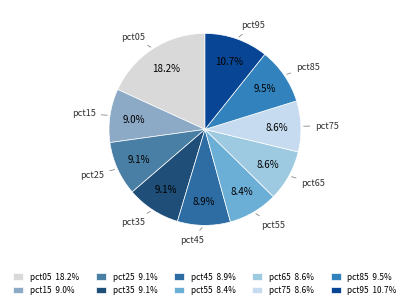

Count the number of slices in the pie.

10